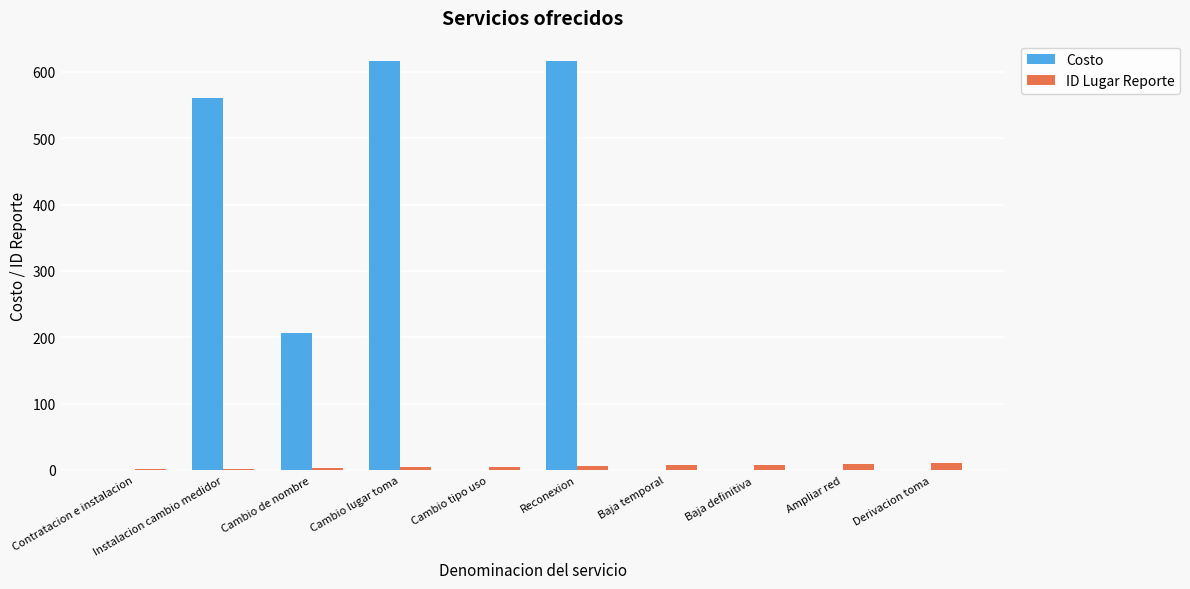

The value of Costo at Derivacion toma is -209.0. True or false?

False